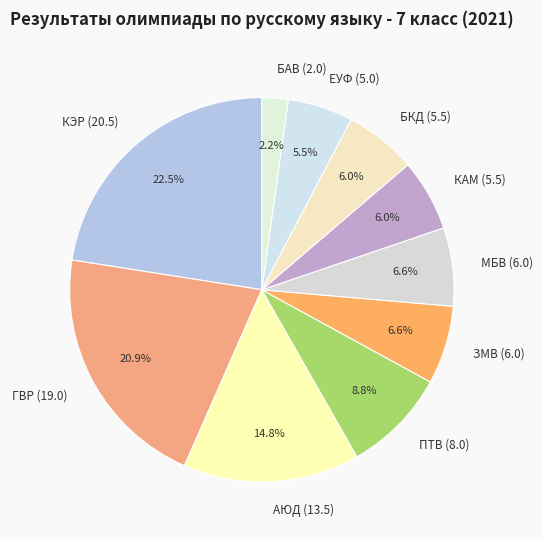

Which category has the biggest portion of the pie?

КЭР (20.5)